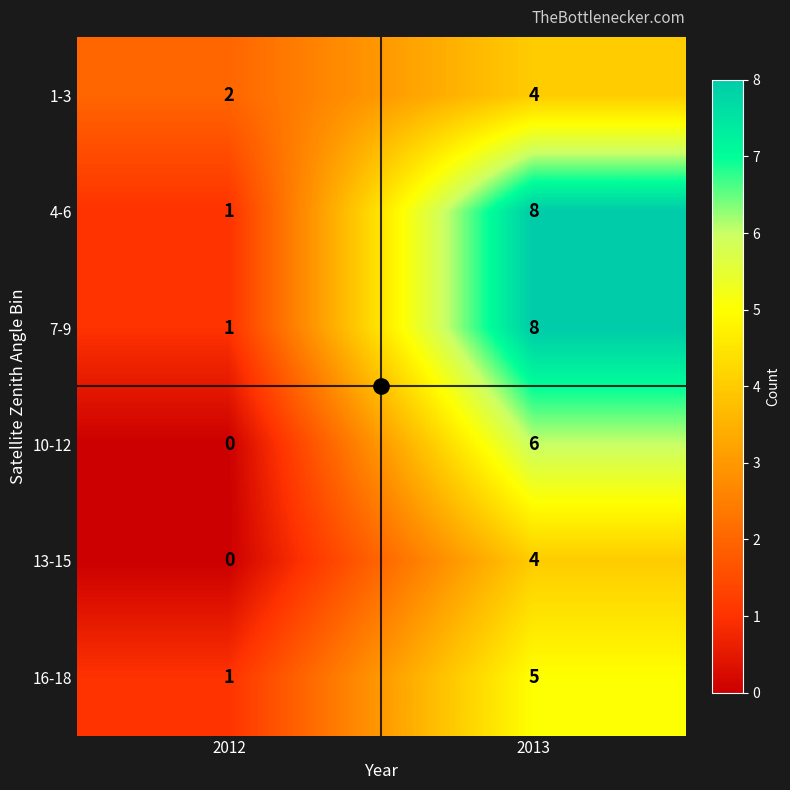

The 1-3 series shows 2 at 2013. True or false?

False